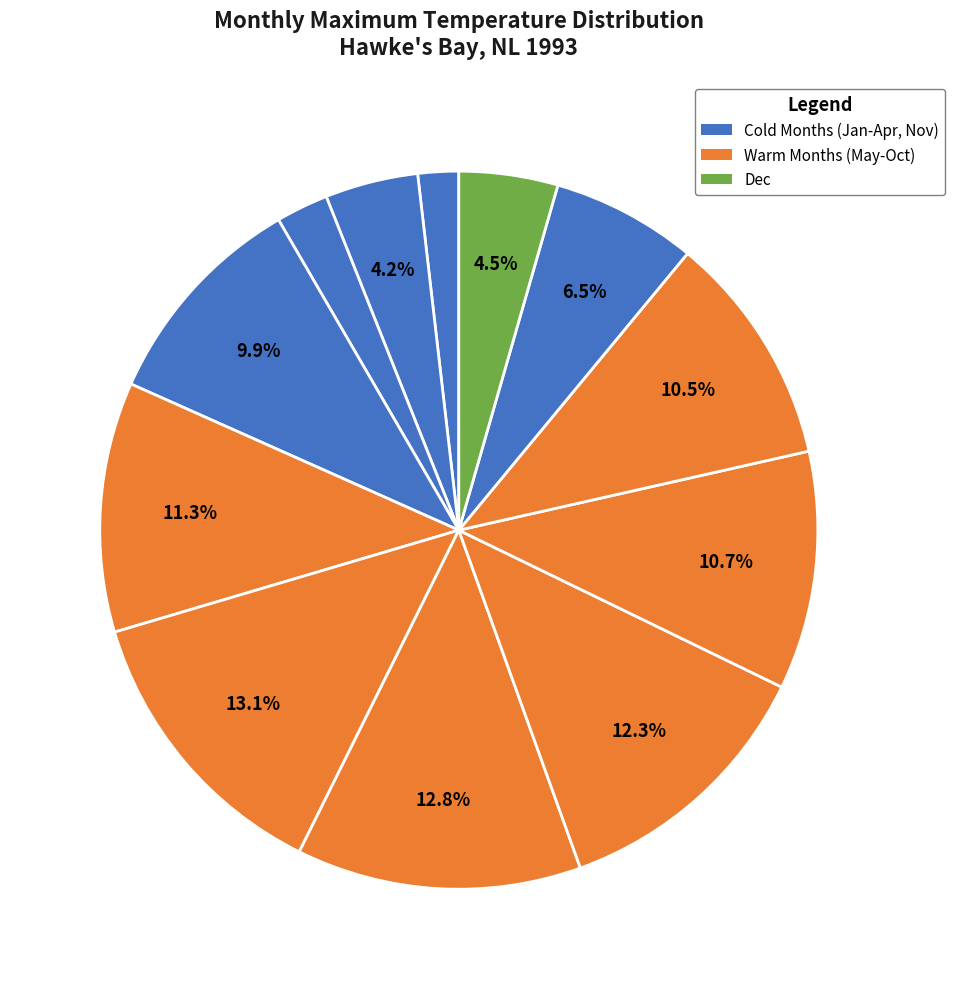

How many segments does this pie chart have?

12